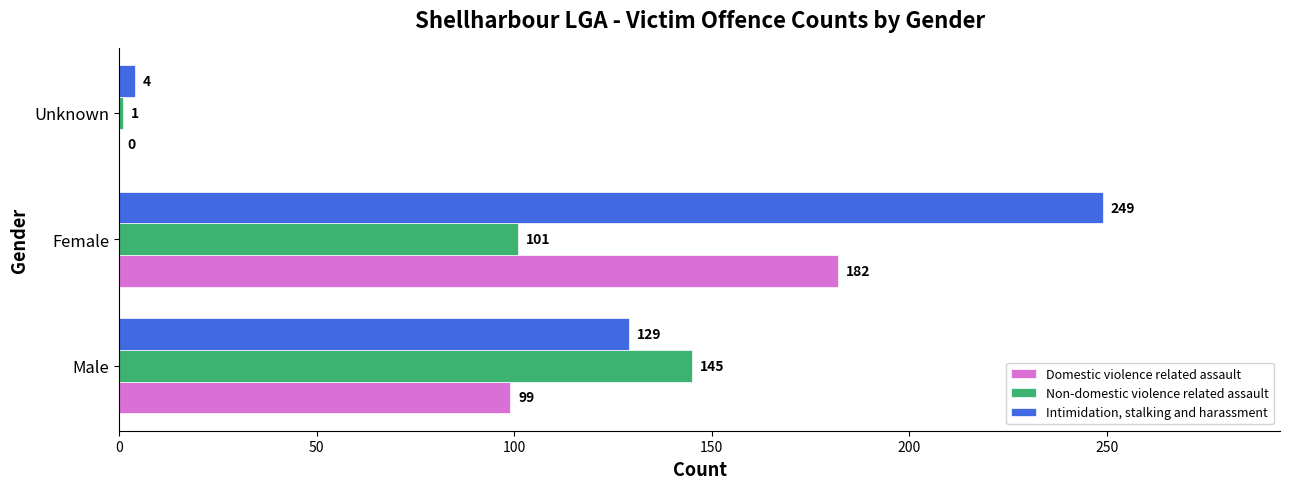

Which series has the largest total across all categories?

Intimidation, stalking and harassment